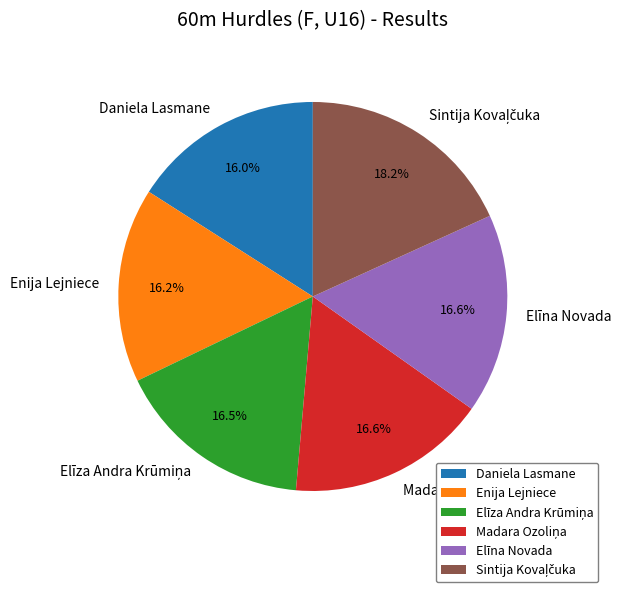

Is there any slice that represents more than half of the pie?

No